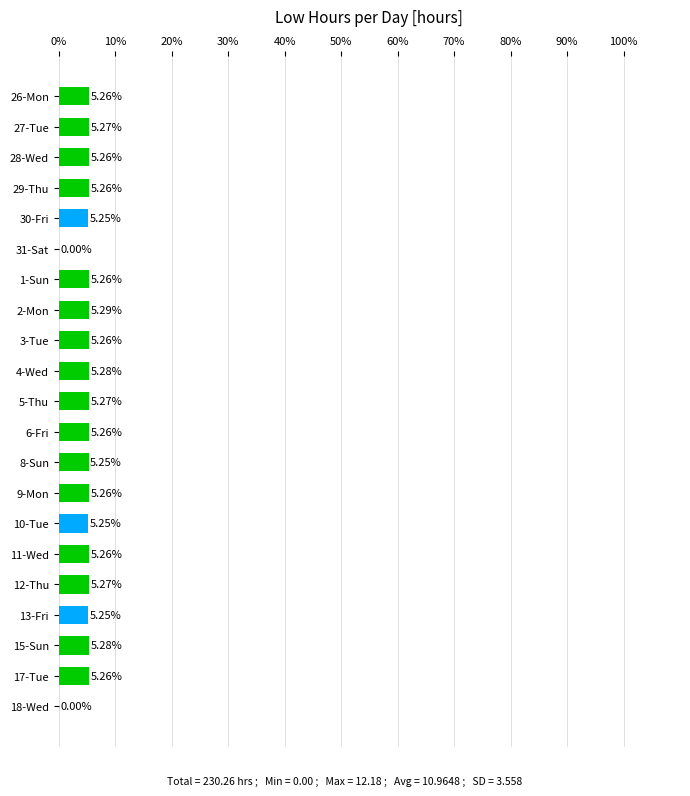

Between 15-Sun and 29-Thu, which is larger?

15-Sun